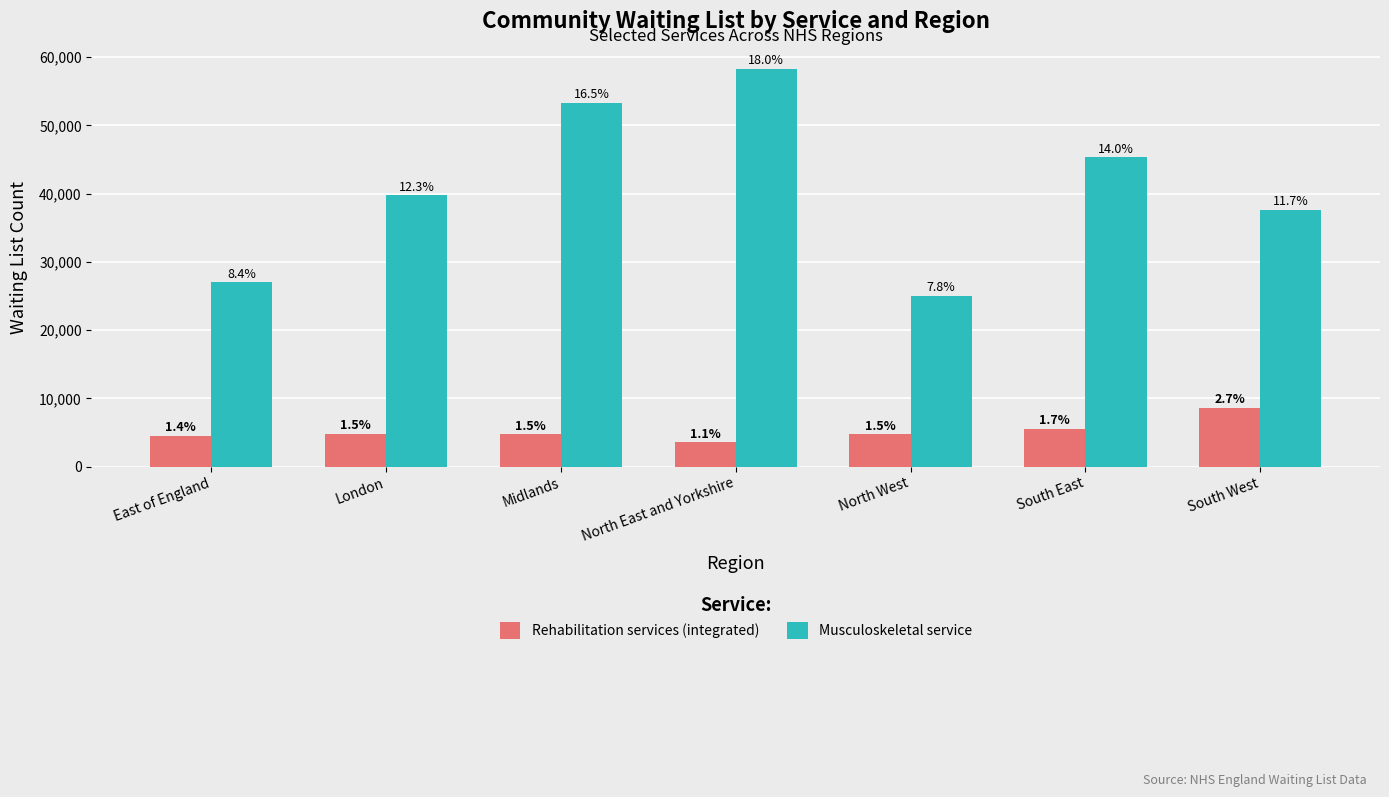

Reading left to right, transcribe all the data shown in this chart.

Rehabilitation services (integrated): 4542	4804	4743	3610	4772	5563	8611
Musculoskeletal service: 27022	39783	53328	58299	25048	45299	37645